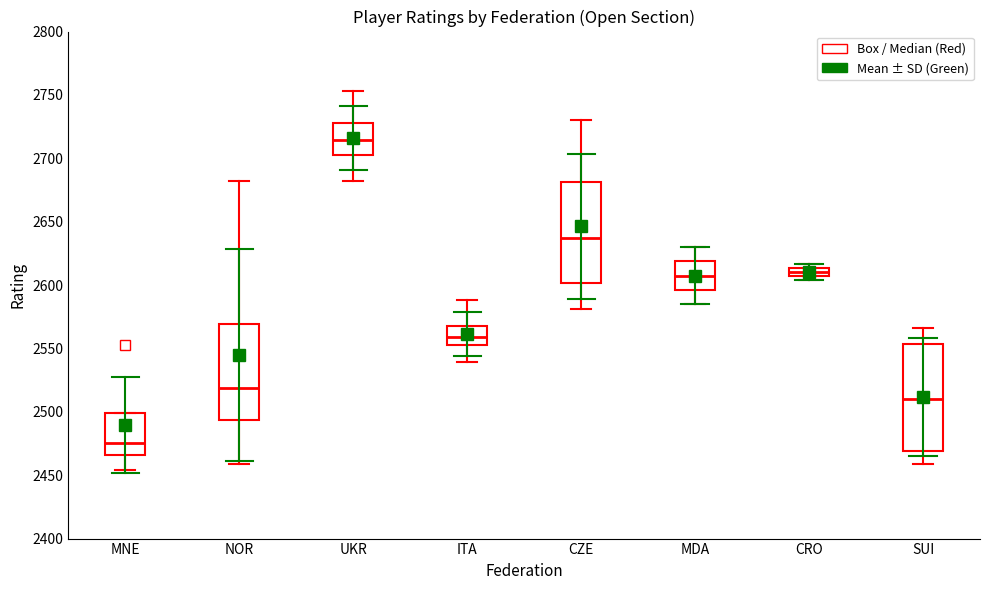

Which box has the lowest median line?

MNE